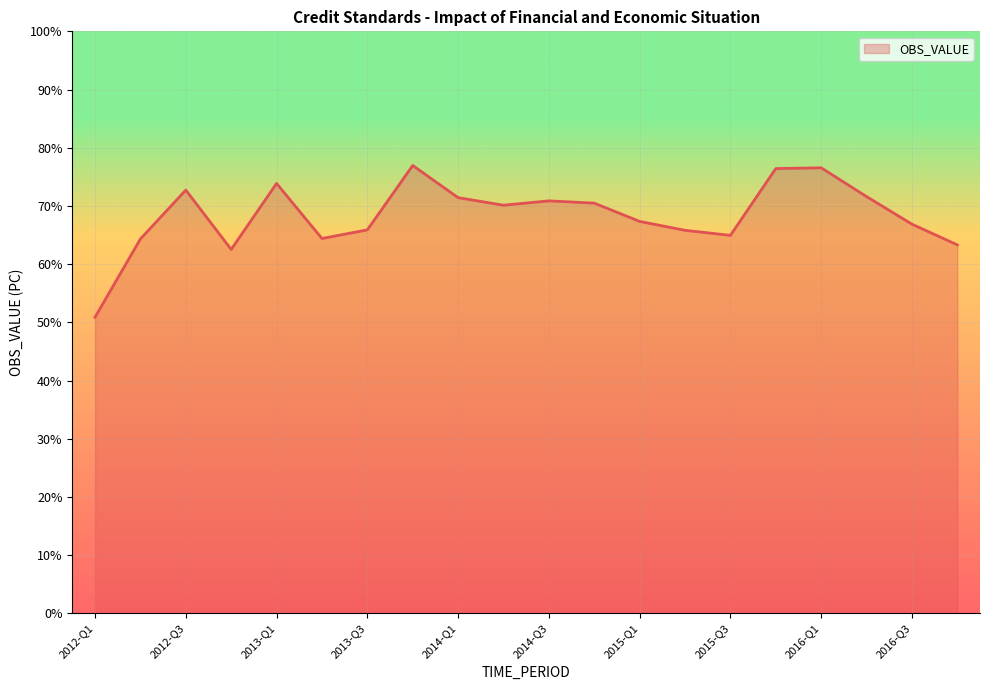

What is the difference between the maximum and minimum values?

26.1